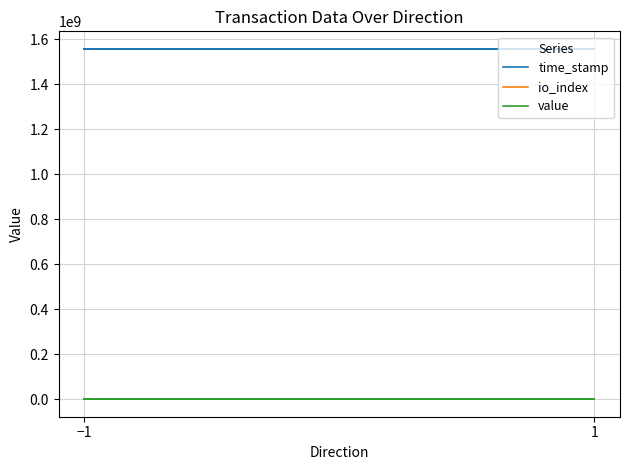

True or false: time_stamp has more than 1 points higher than both neighbors.

False